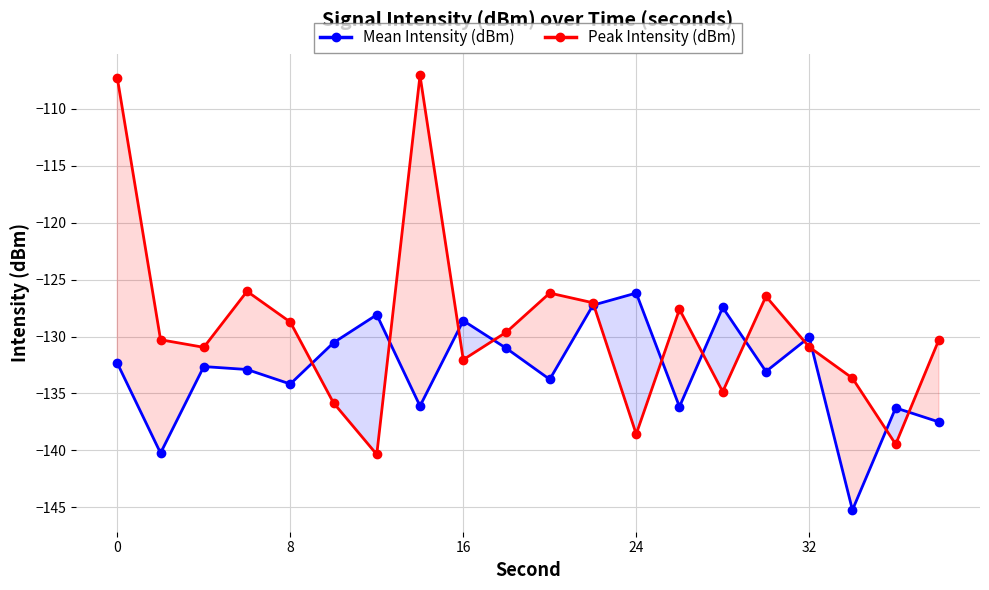

Which series has the largest total across all categories?

Peak Intensity (dBm)